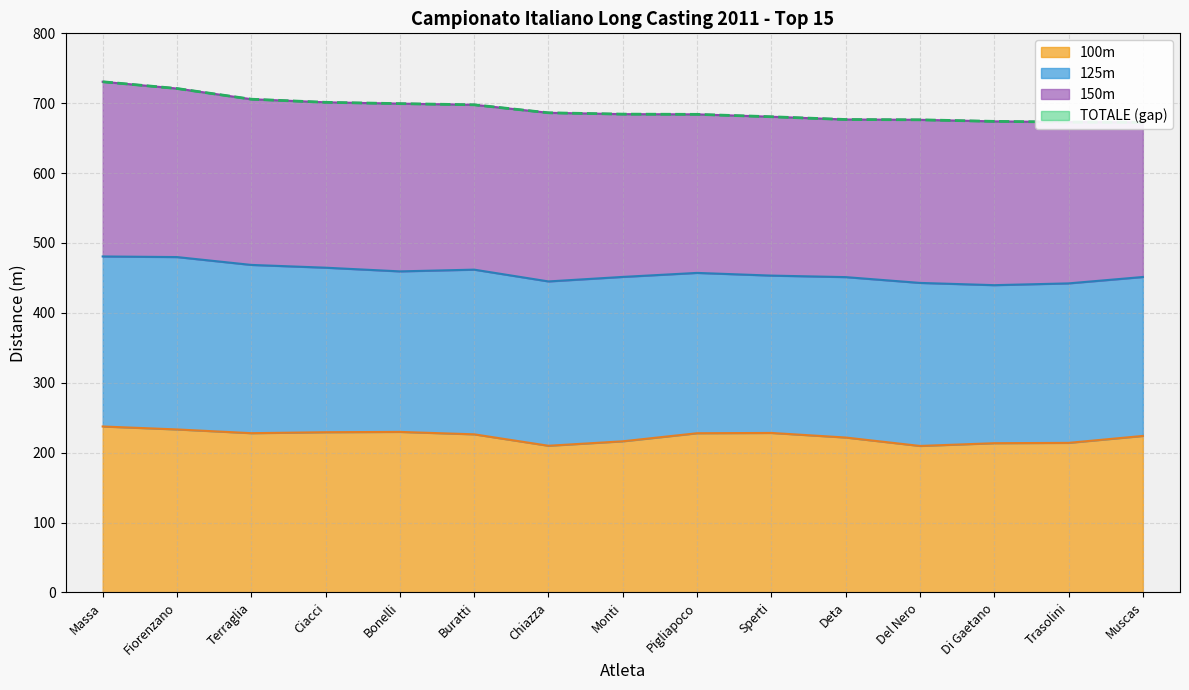

True or false: TOTALE and 100m intersect in this chart.

False